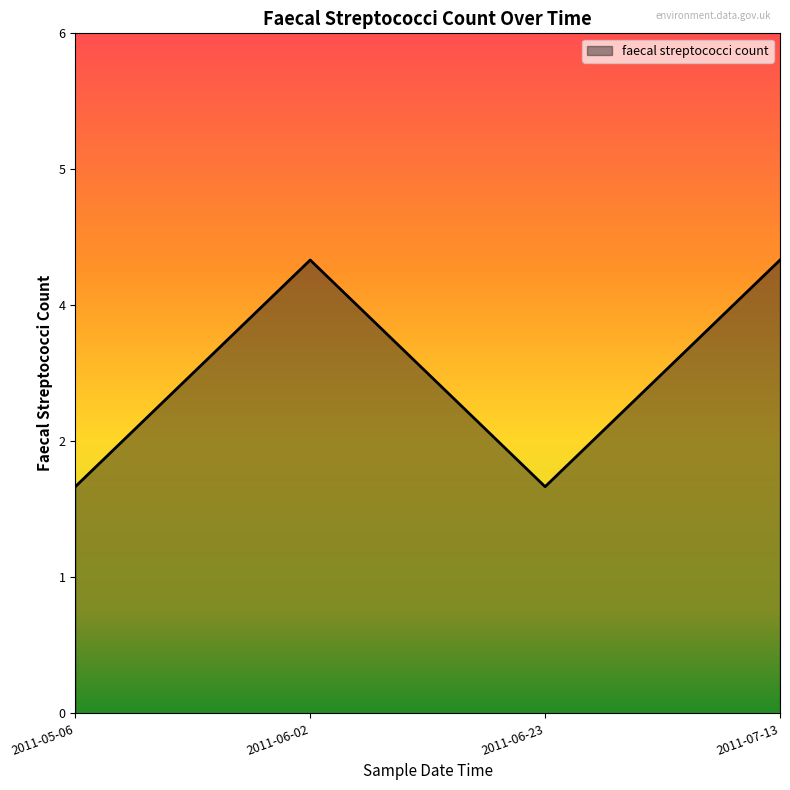

Reading left to right, extract all data points from this chart.

2011-05-06=2	2011-06-02=4	2011-06-23=2	2011-07-13=4